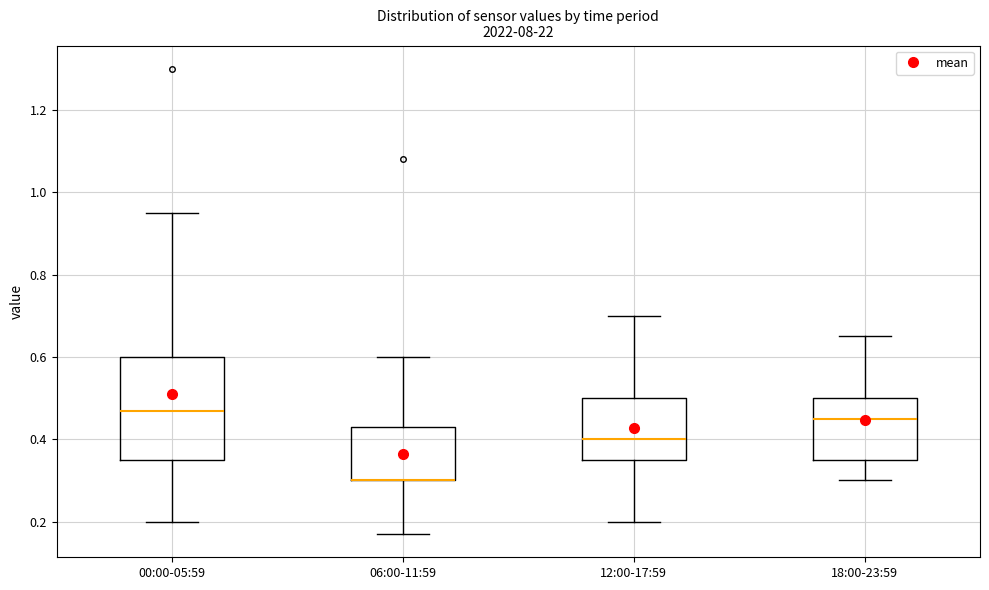

Where does the median line of the box for 00:00-05:59 sit on the y-axis? The values are not printed on the chart, so give them approximately, as read against the axis.

0.48